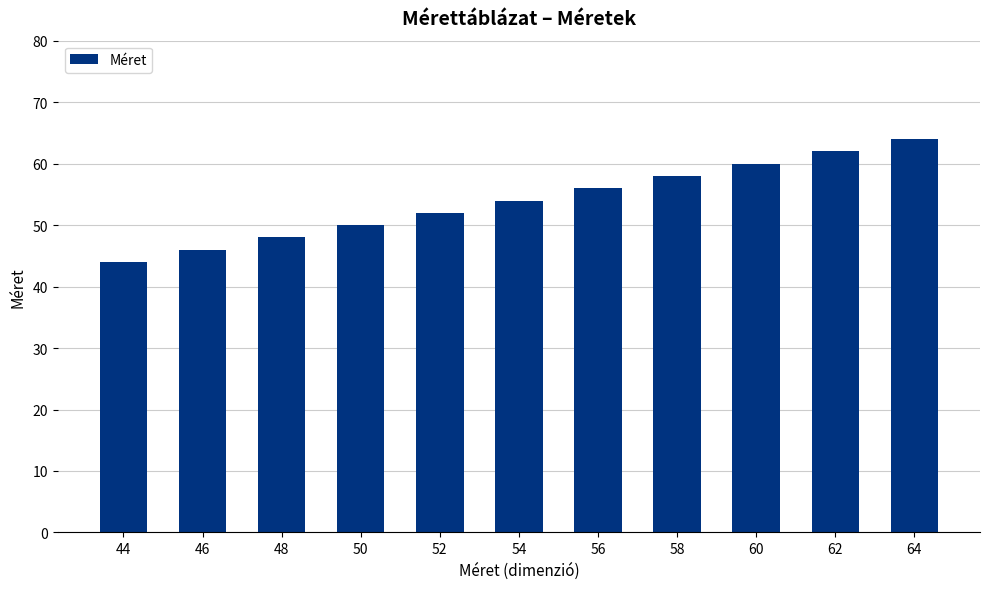

How many data points does each series have?

11